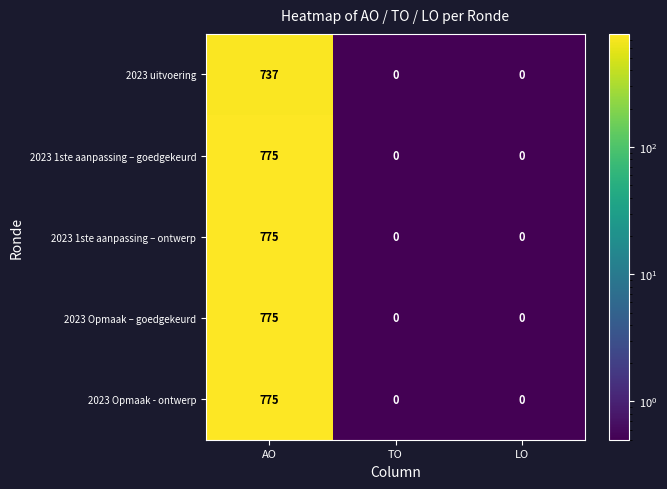

What is the smallest value displayed?

0